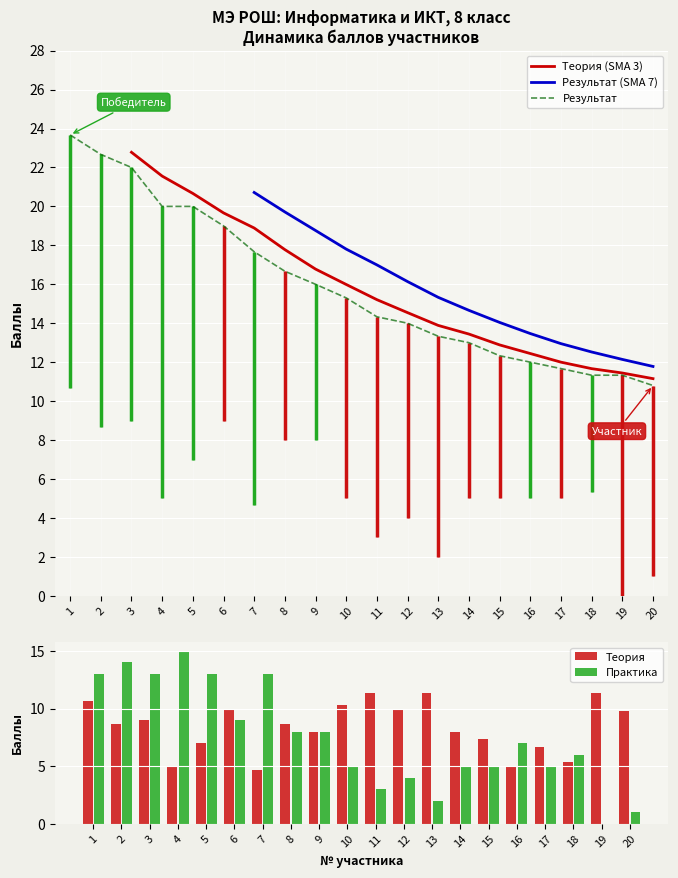

What is the approximate value of Теория (SMA 3) at 4?

21.6